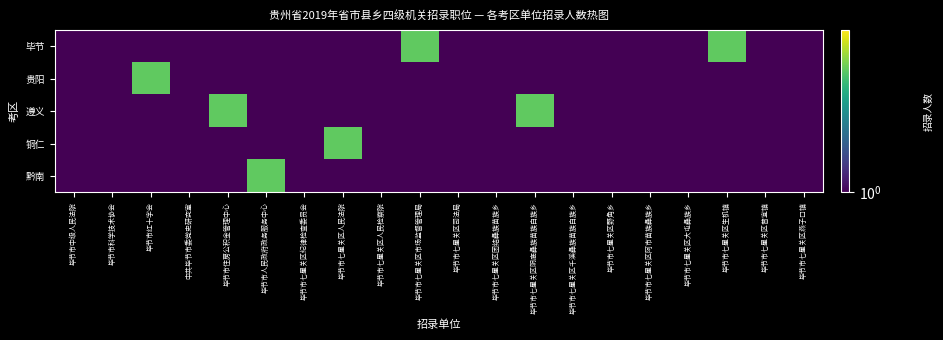

At how many categories does at least one series exceed 1?

7